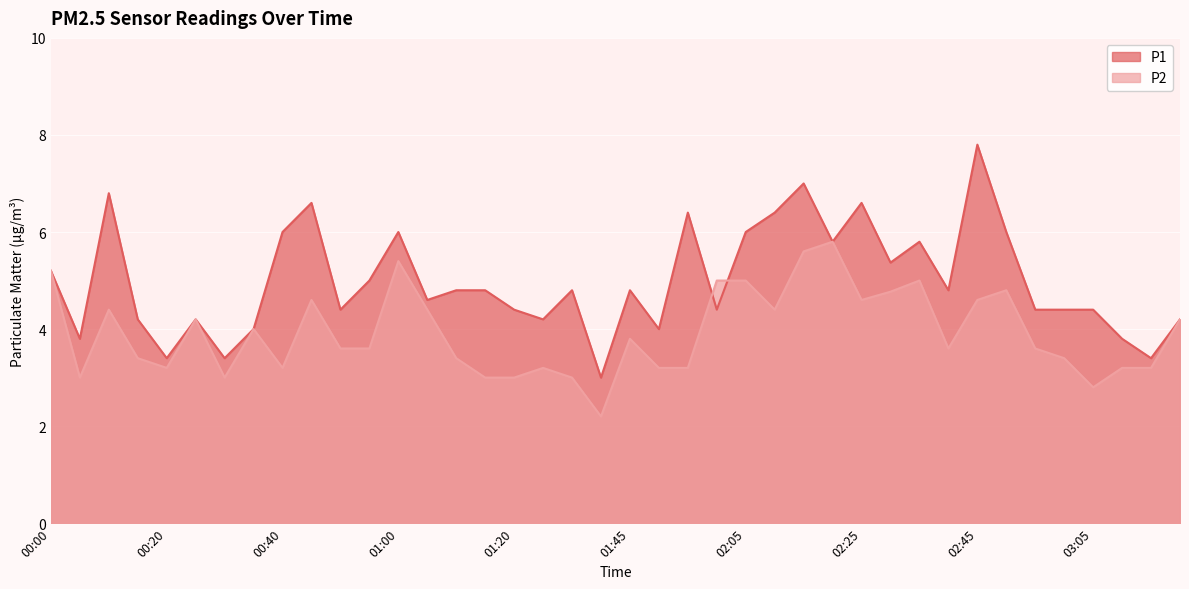

What are all the series names shown in the legend?

P1, P2